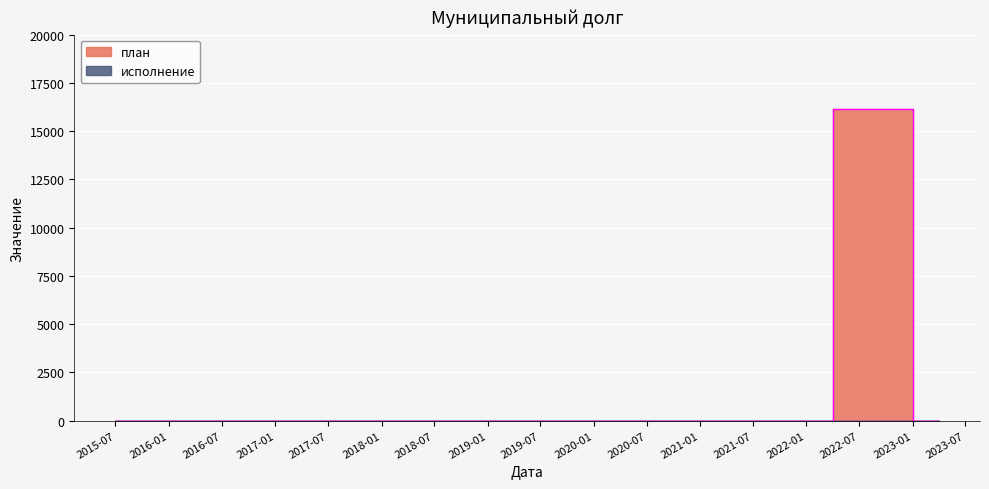

What is the difference between the maximum and minimum values?

16155.2